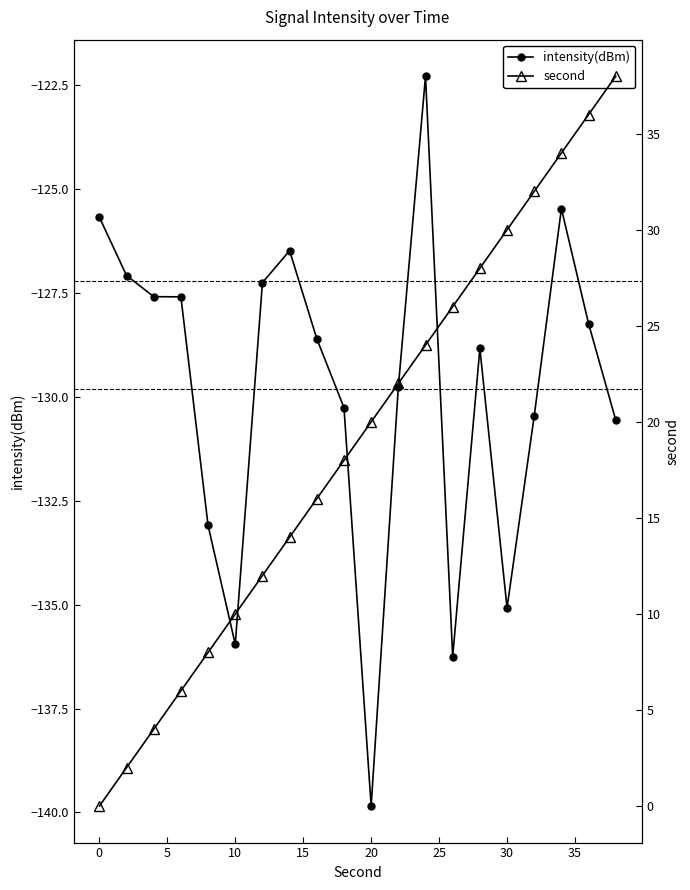

Rank the series by their average value, from highest to lowest.

second, intensity(dBm)